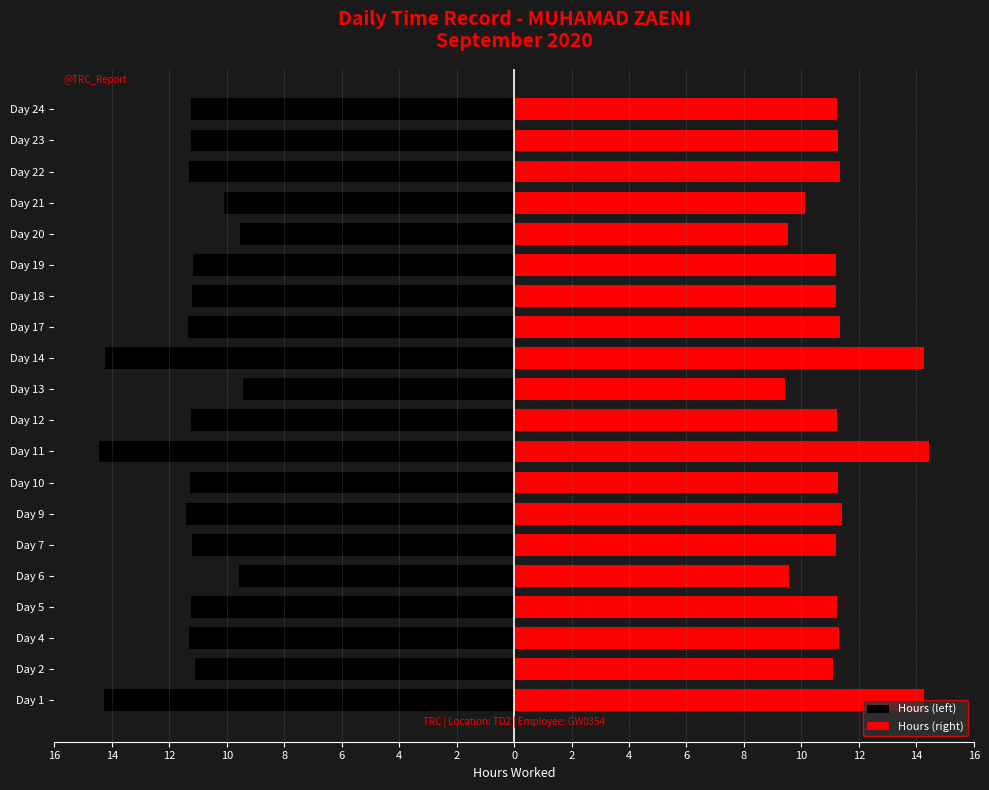

Rank the series by their maximum value, from lowest to highest.

Hours (left), Hours (right)